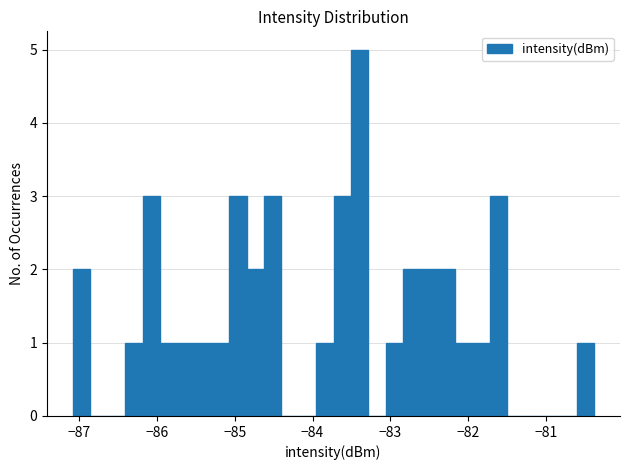

Read against the x-axis, roughly where is the centre of the tallest bar?

-83.4